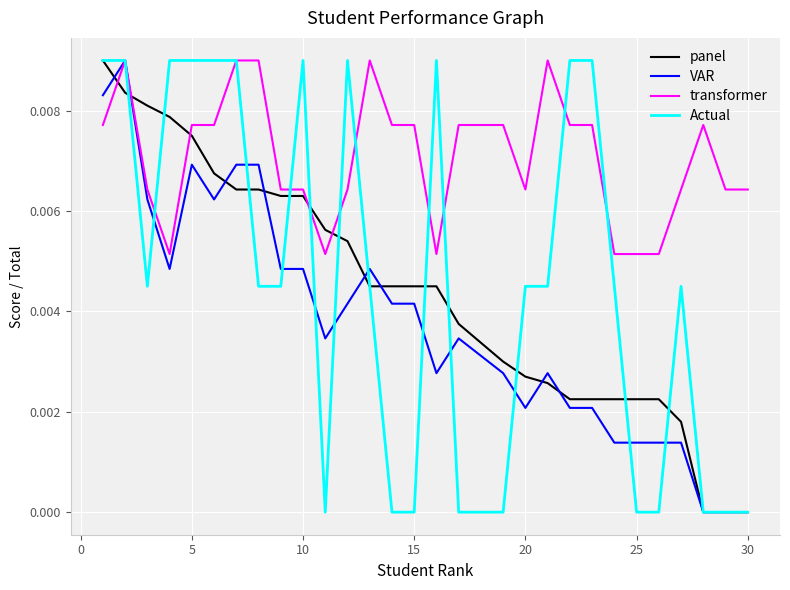

True or false: panel and transformer cross at least once.

True